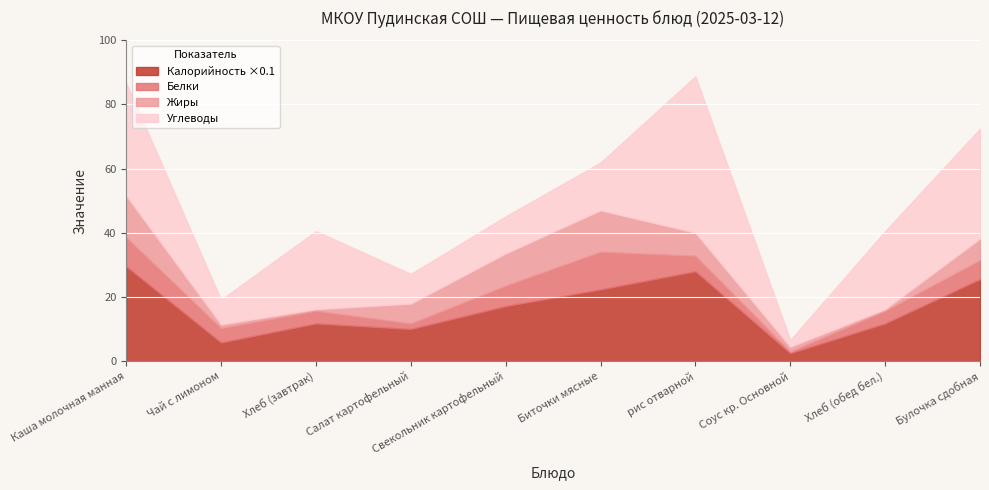

What is the total value across all series at Каша молочная манная?

86.8